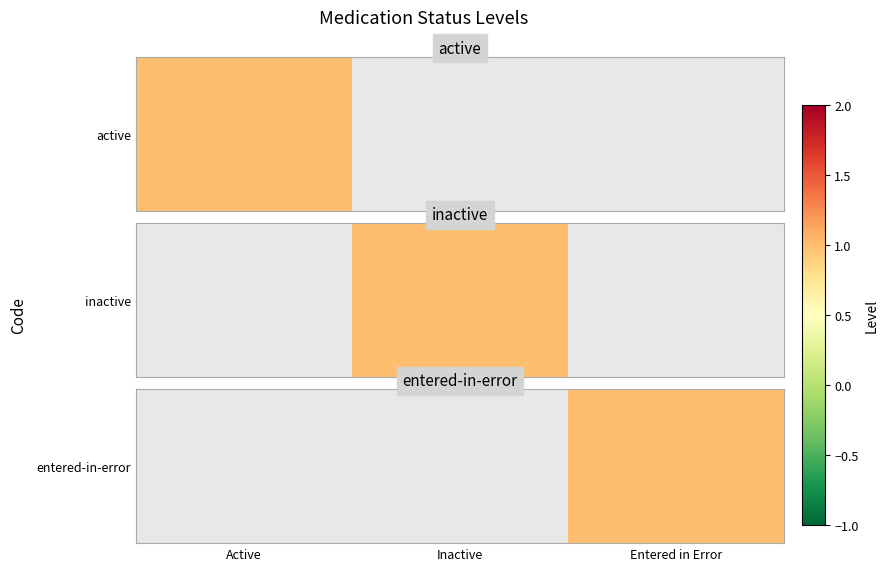

What is the minimum value shown in the chart?

1.0